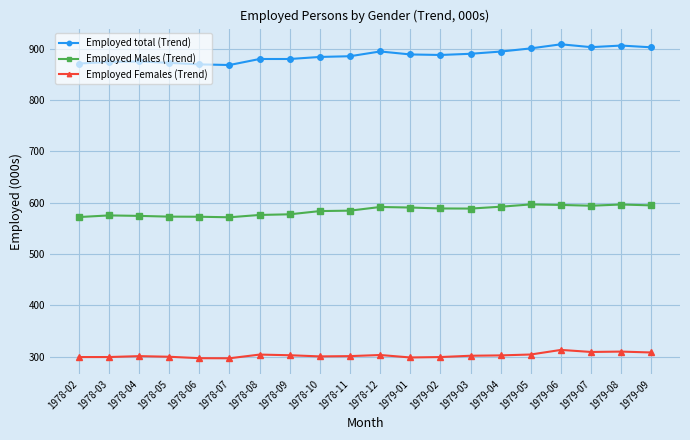

What is the label of the 15th point from the right?

1978-07